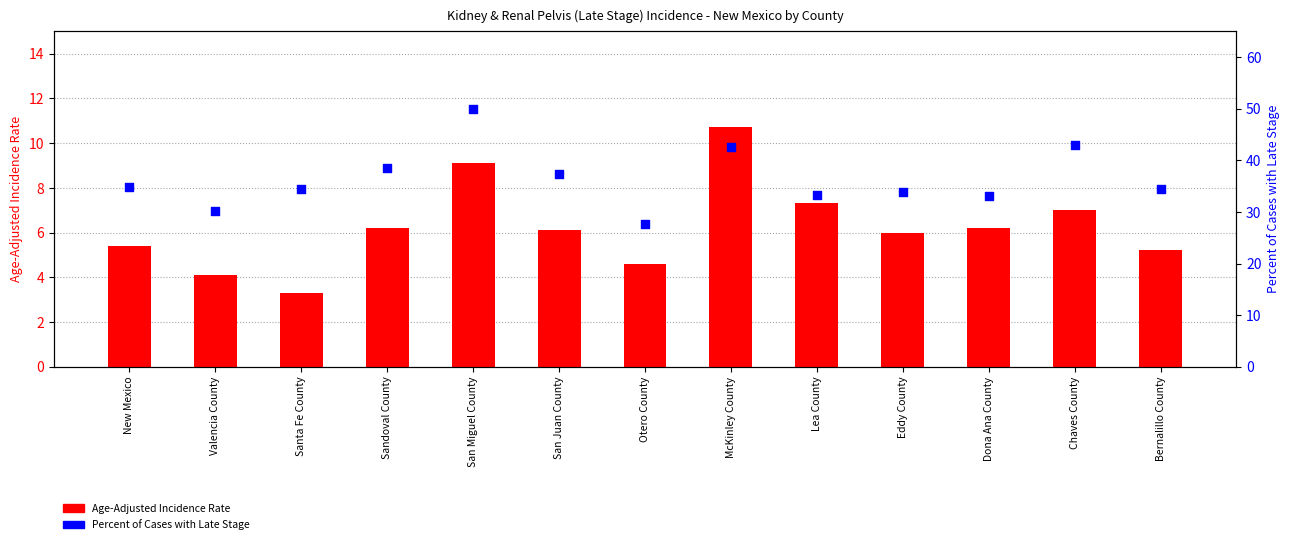

Is the value of Age-Adjusted Incidence Rate at Dona Ana County greater than the value of Percent of Cases with Late Stage at Santa Fe County?

No